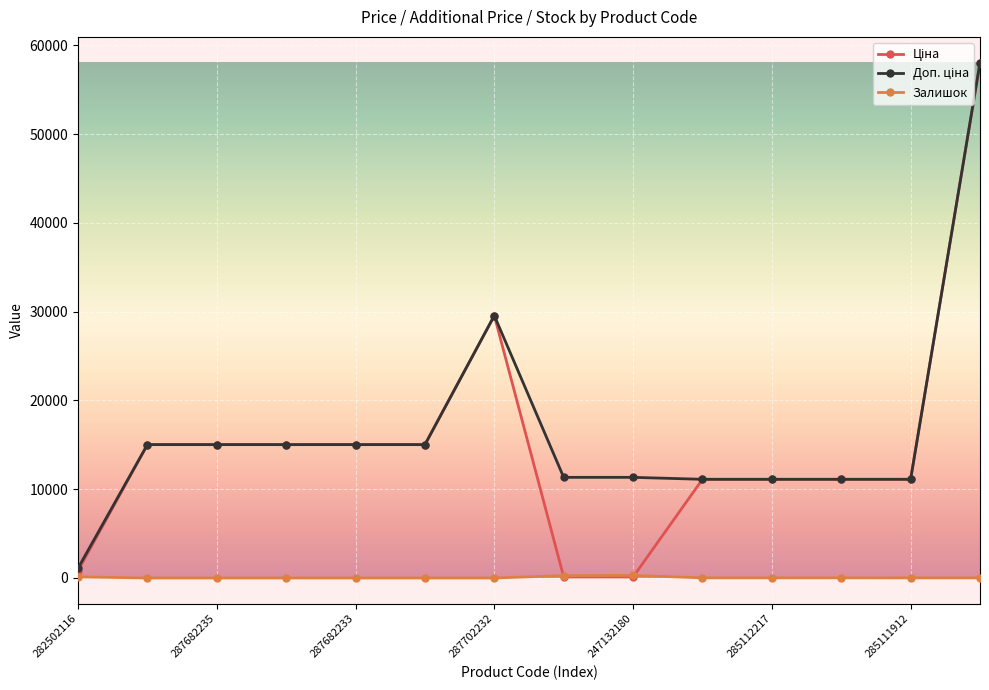

What is the greatest value displayed?

58037.0